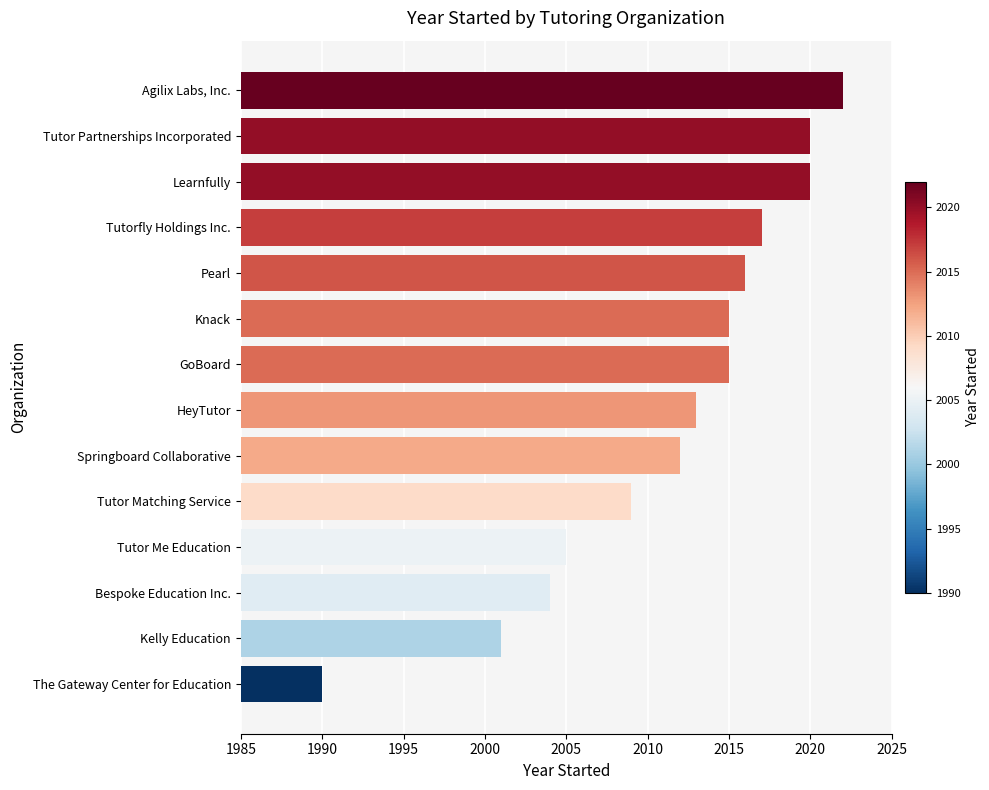

Where is the data nearest to the value 2006?

Tutor Me Education